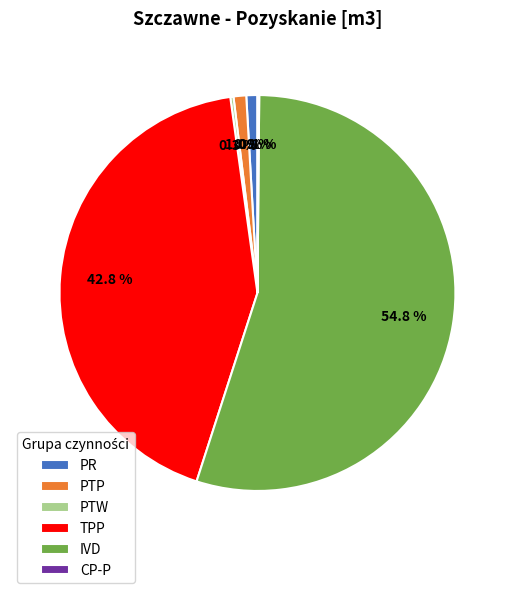

What is the largest slice in the pie chart?

IVD